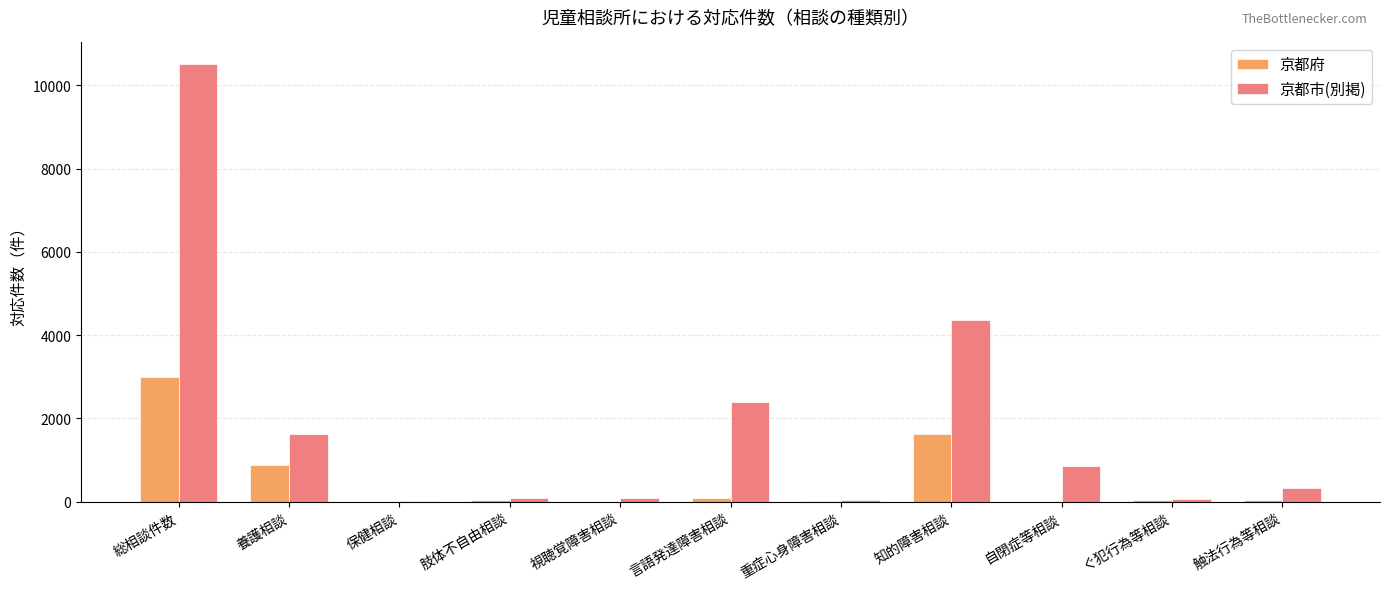

Where is 京都市(別掲) nearest to the value 5260?

知的障害相談